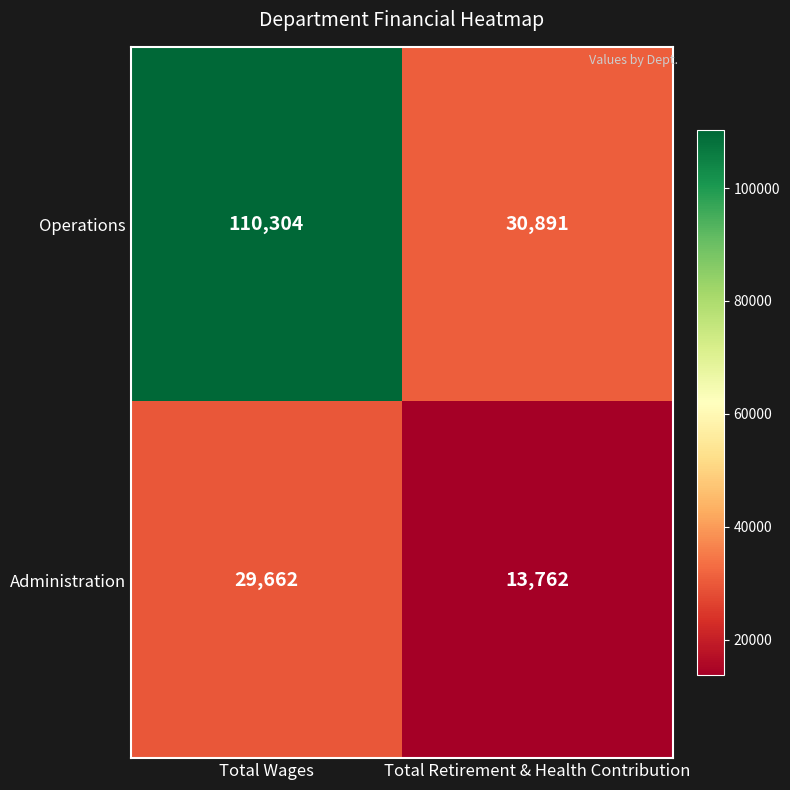

What is the difference between the maximum and minimum values in the Administration series?

15900